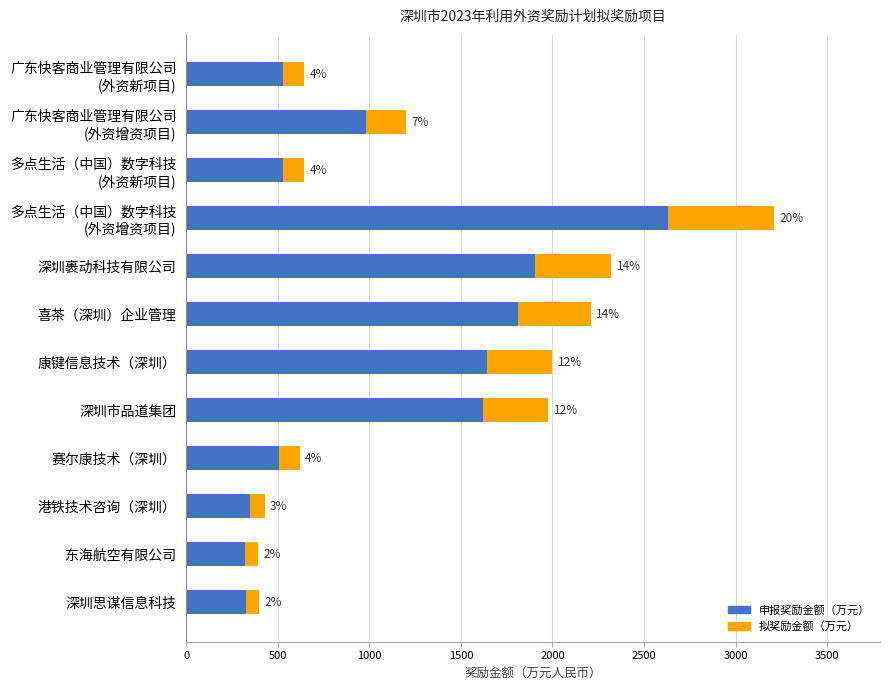

What is the difference between the highest and lowest values at 康键信息技术（深圳）?

1640.0